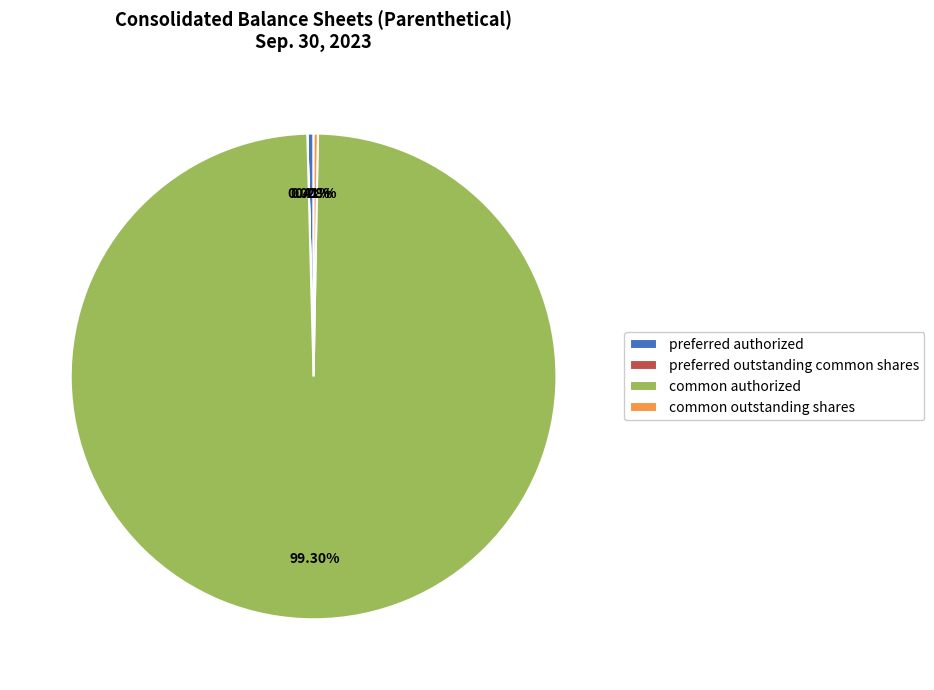

Which category has the biggest portion of the pie?

common authorized